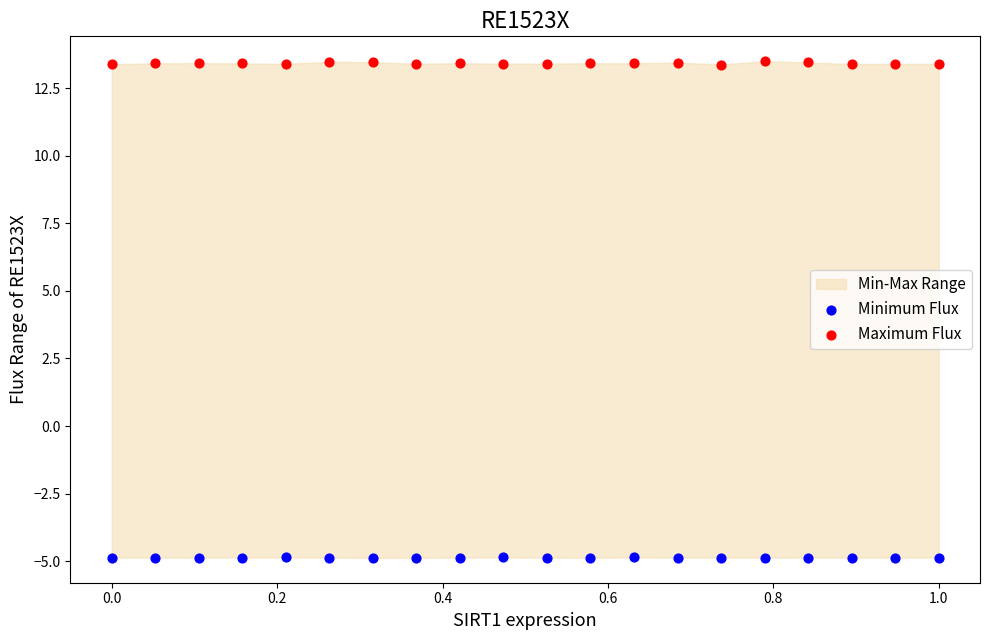

What is the X range (max minus min) for the scatter plot?

1.0